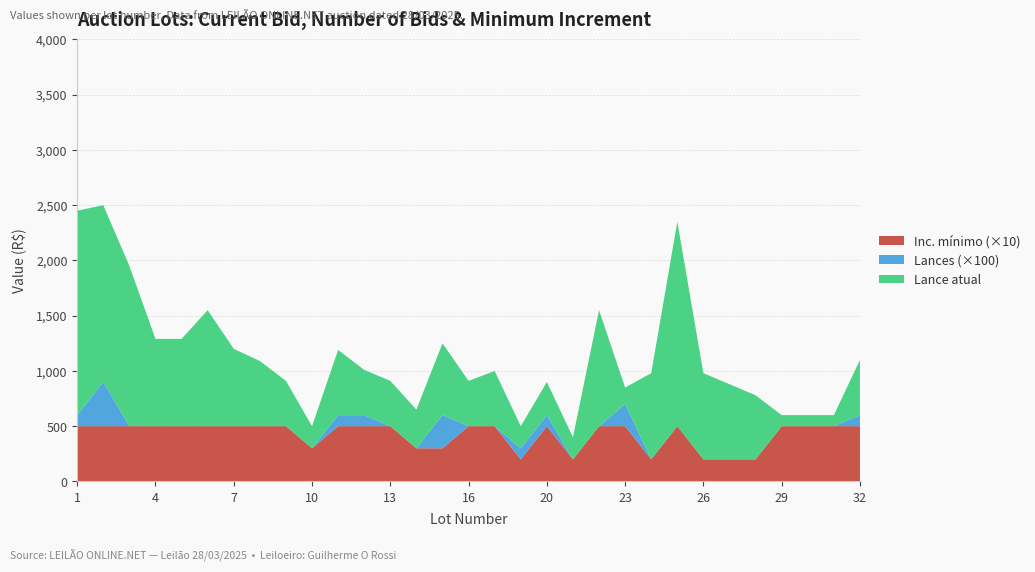

Does the chart have visible grid lines?

Yes